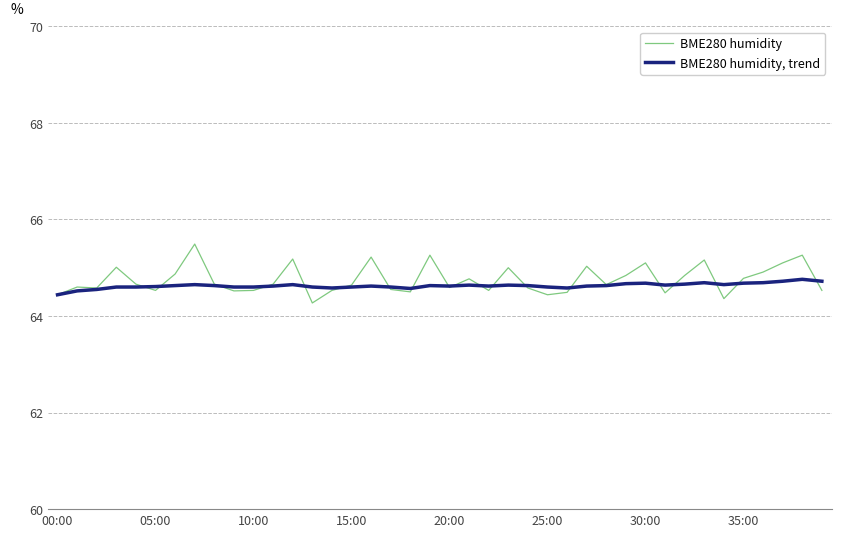

Does the chart display data point markers on the line(s)?

No